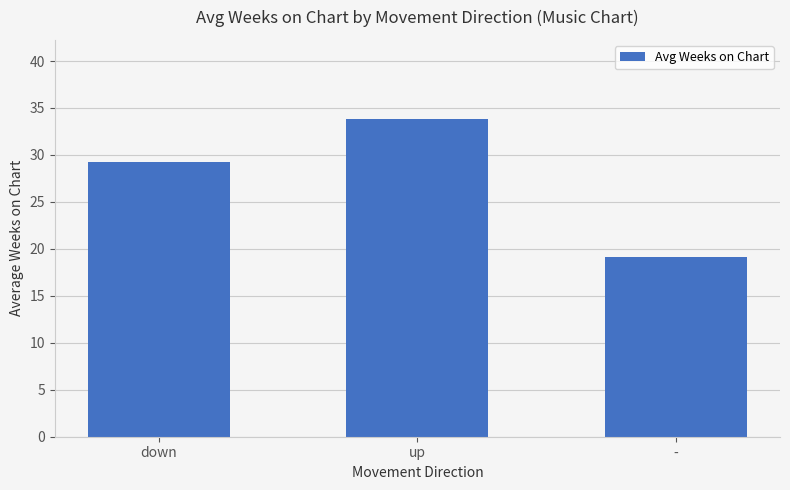

The chart shows a value of 11.0 at -. True or false?

False